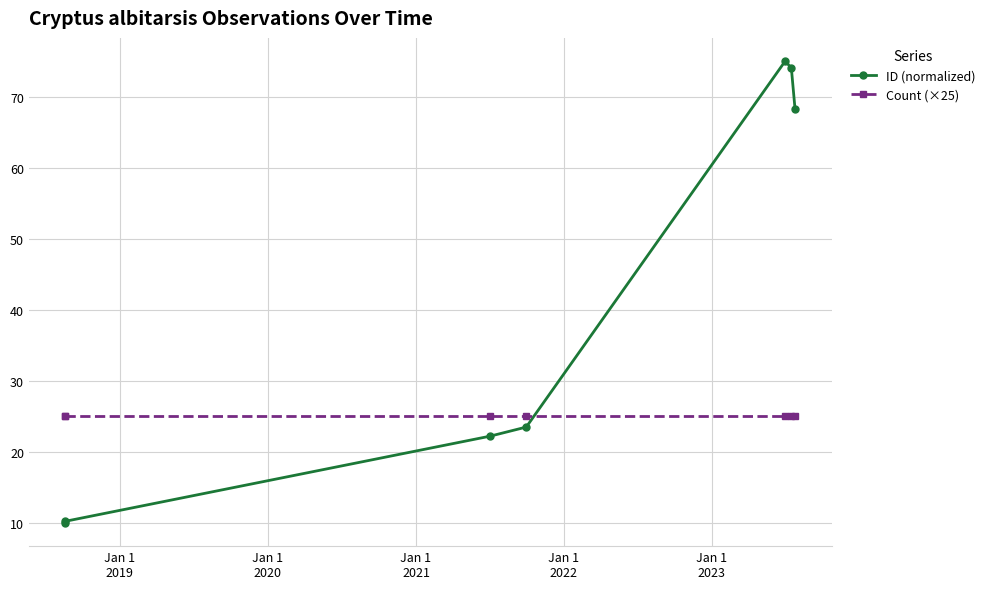

What is the highest value of the ID (normalized) series?

75.0